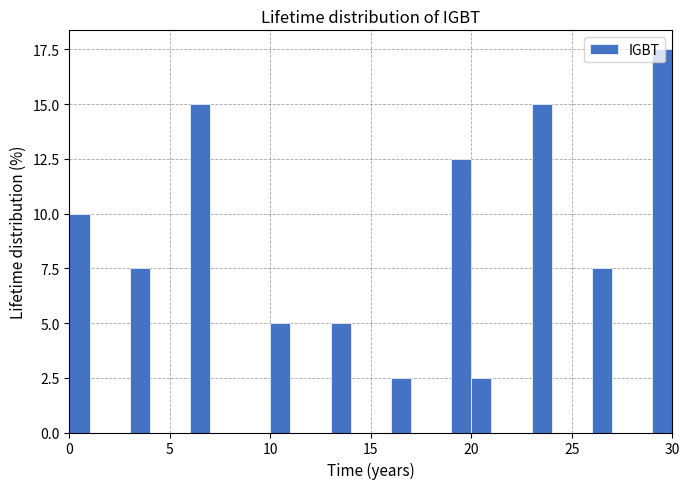

Around what value on the x-axis is the tallest bar? Give the approximate position of its centre, as read against the axis.

29.5